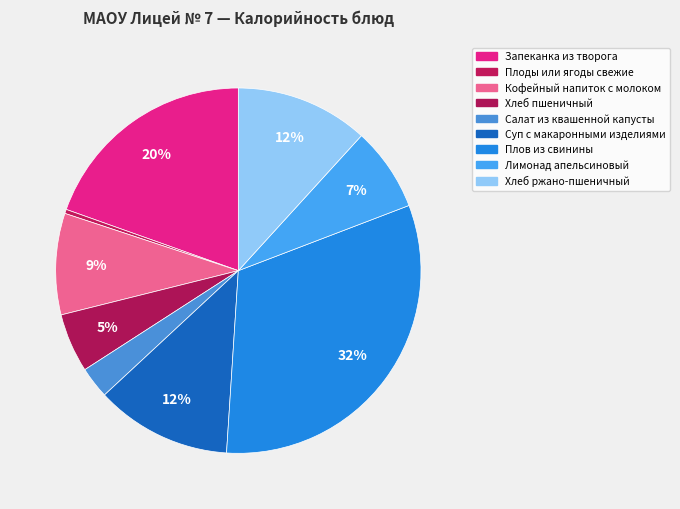

To the nearest percent, what is the average slice percentage?

11%